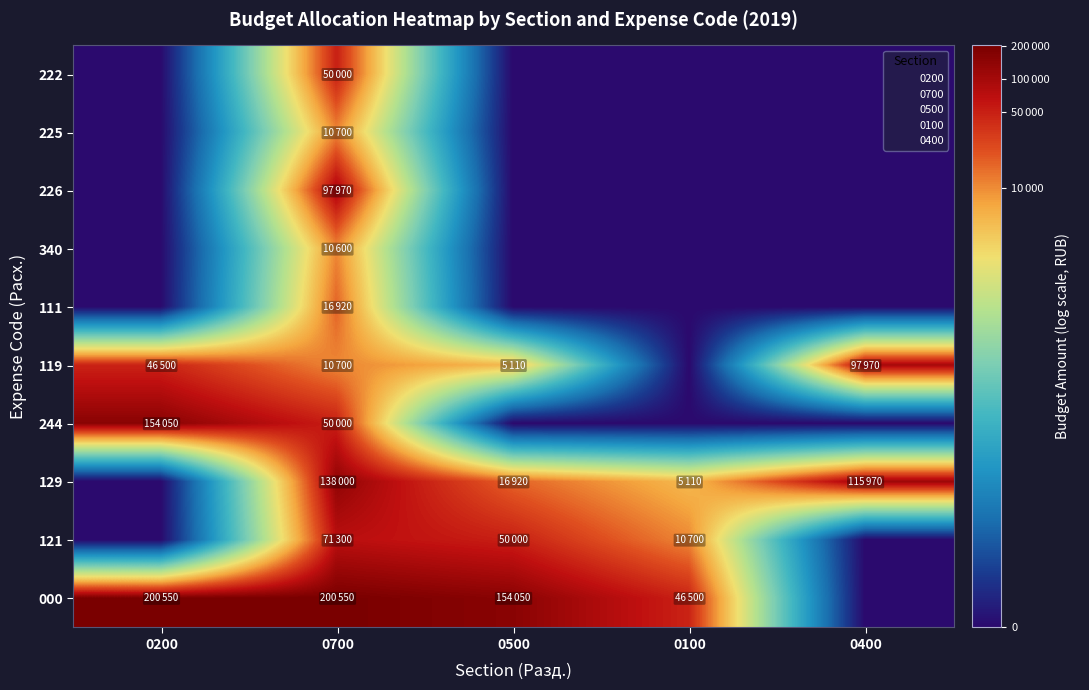

At which category is the sum across all series the highest?

0700